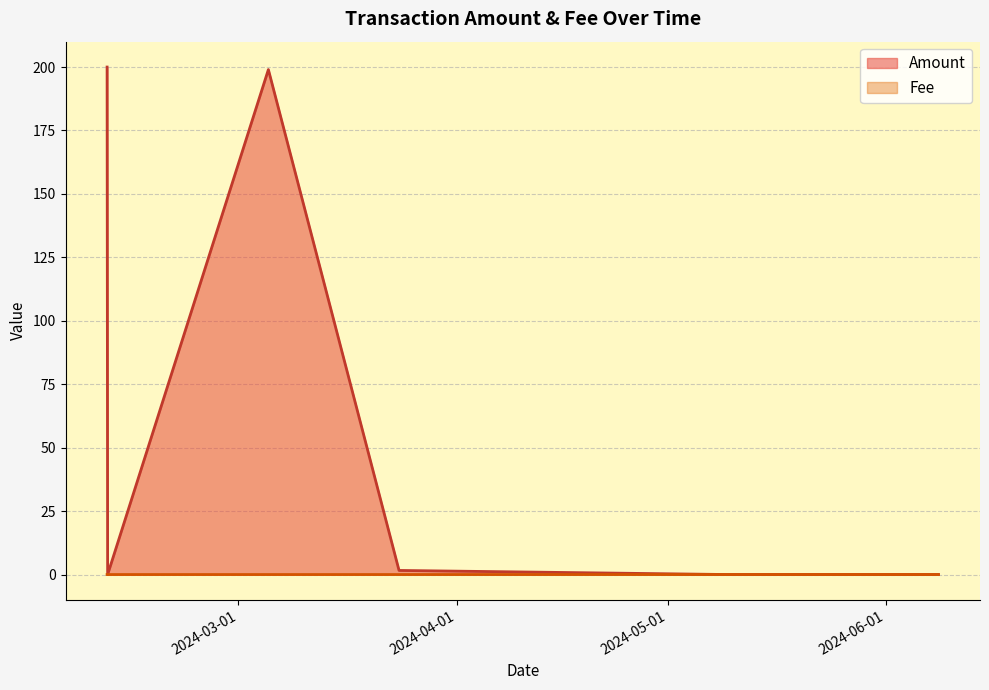

How many intersections are there between Fee and Amount?

2